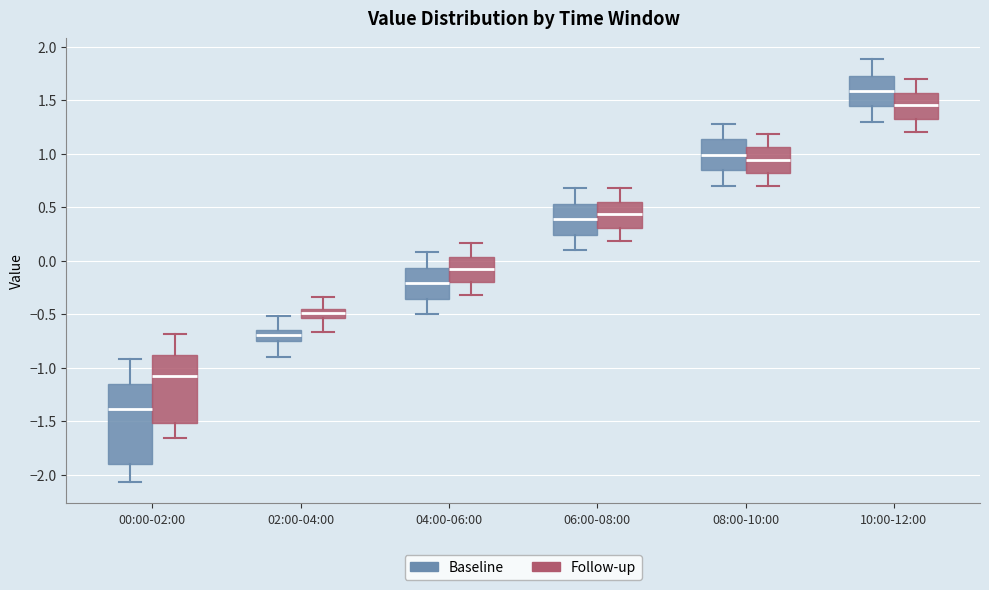

Which box has the lowest median line?

00:00-02:00 (Baseline)